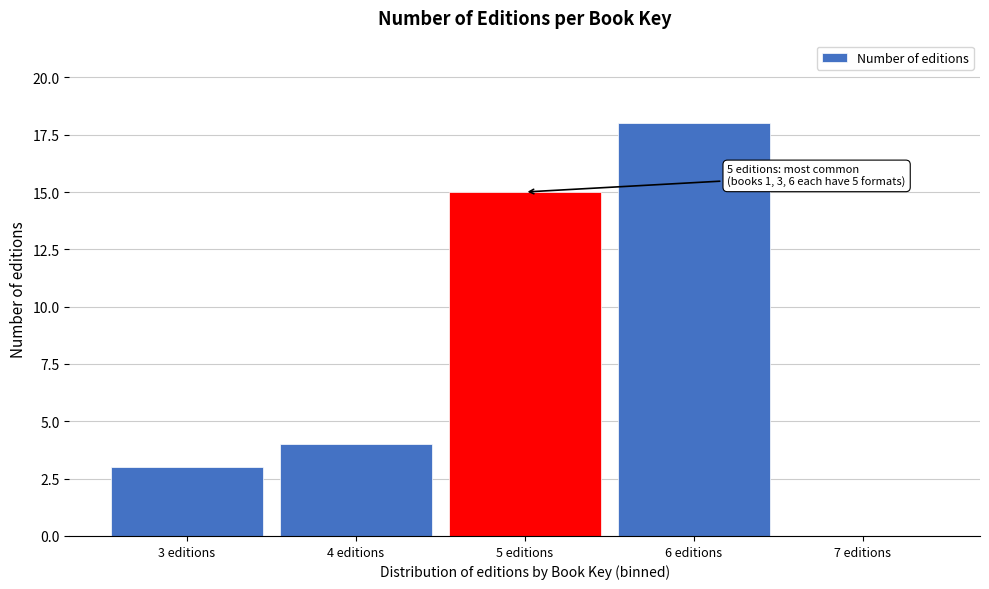

Which range on the x-axis has the tallest bar?

5.5 to 6.5